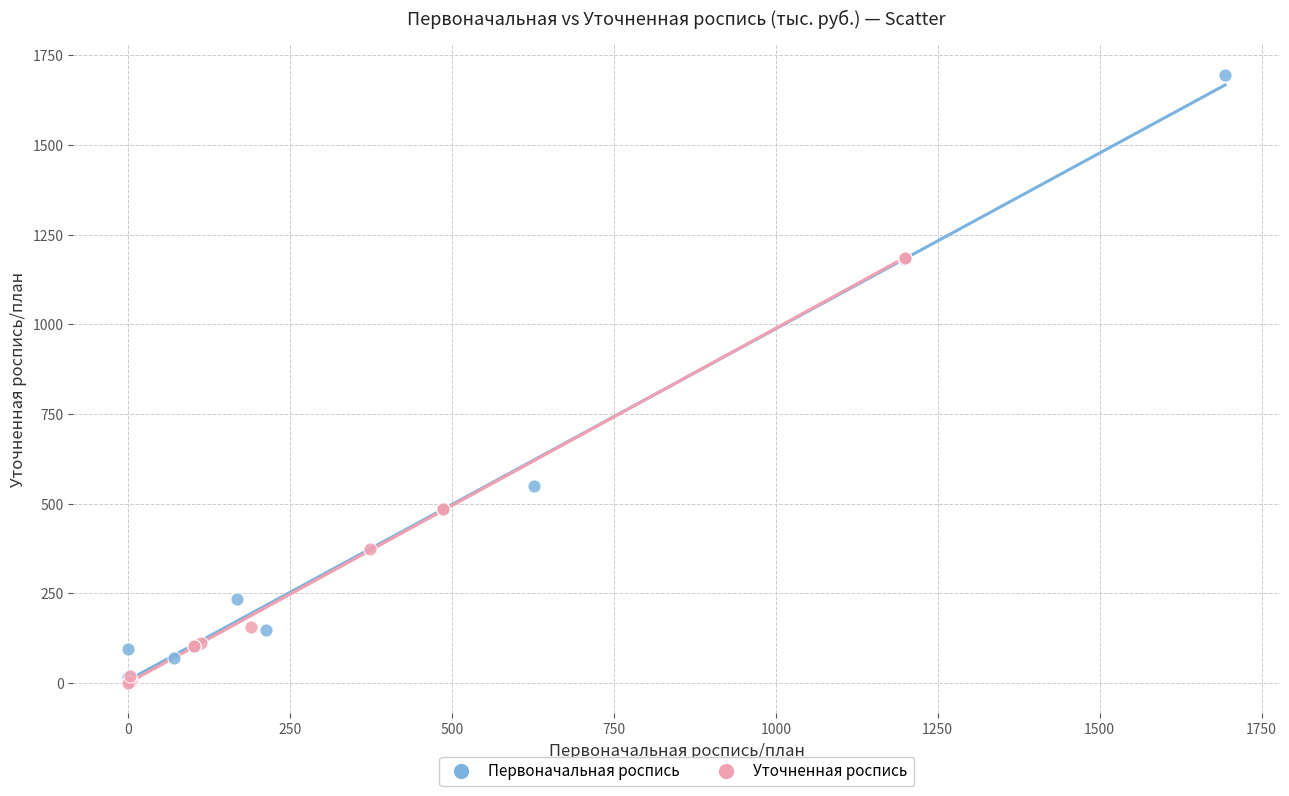

Which series has the widest spread of Y values?

Первоначальная роспись